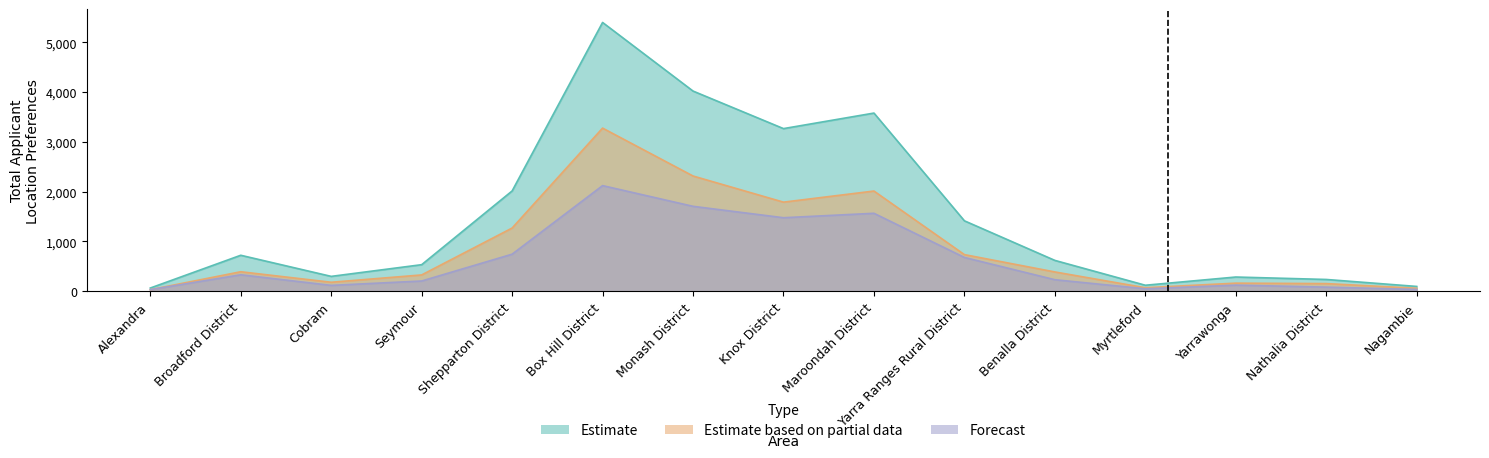

What is the label of the 1st point from the right?

Nagambie